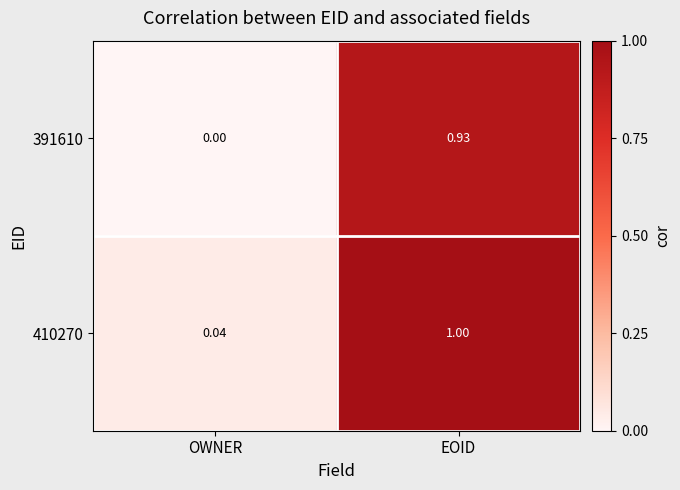

Is the value of 391610 at EOID greater than the value of 410270 at EOID?

No